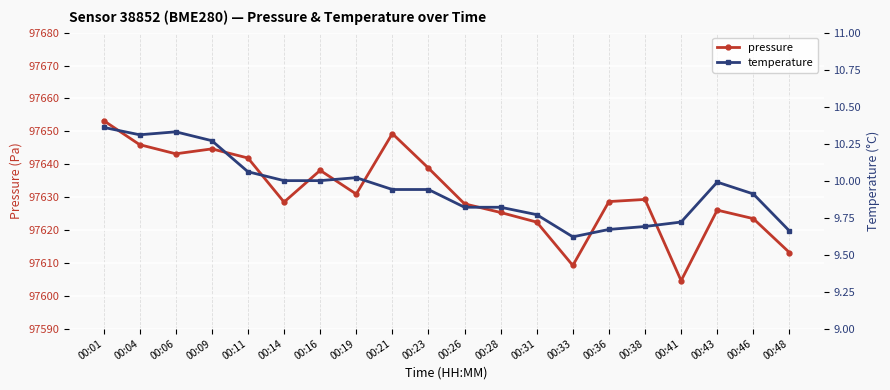

What are all the series names shown in the legend?

pressure, temperature